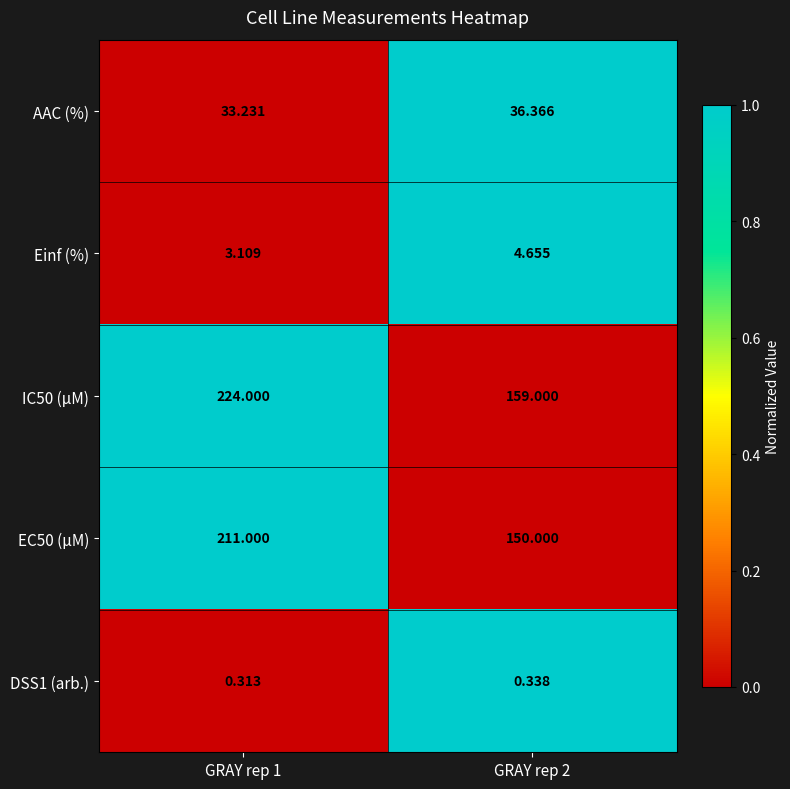

List the series in order of their peak value, highest first.

IC50 (µM), EC50 (µM), AAC (%), Einf (%), DSS1 (arb.)